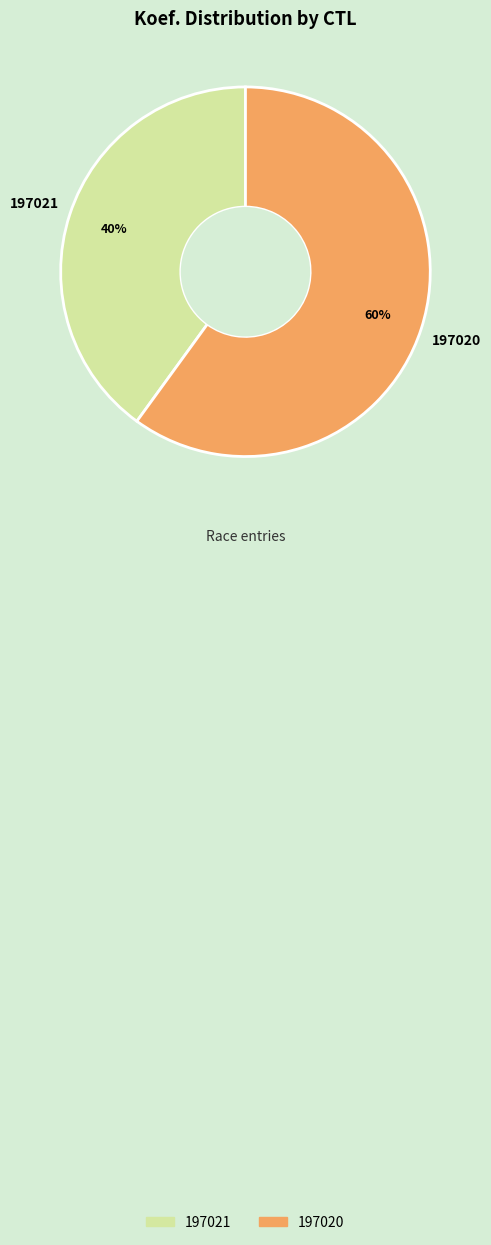

Count the number of slices in the pie.

2